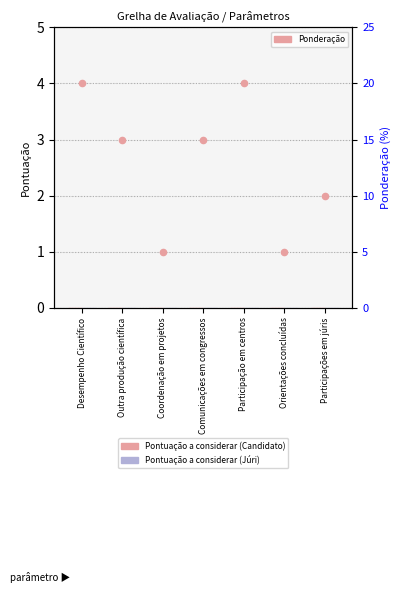

Which series has the largest Y range (max minus min)?

Ponderação (%)